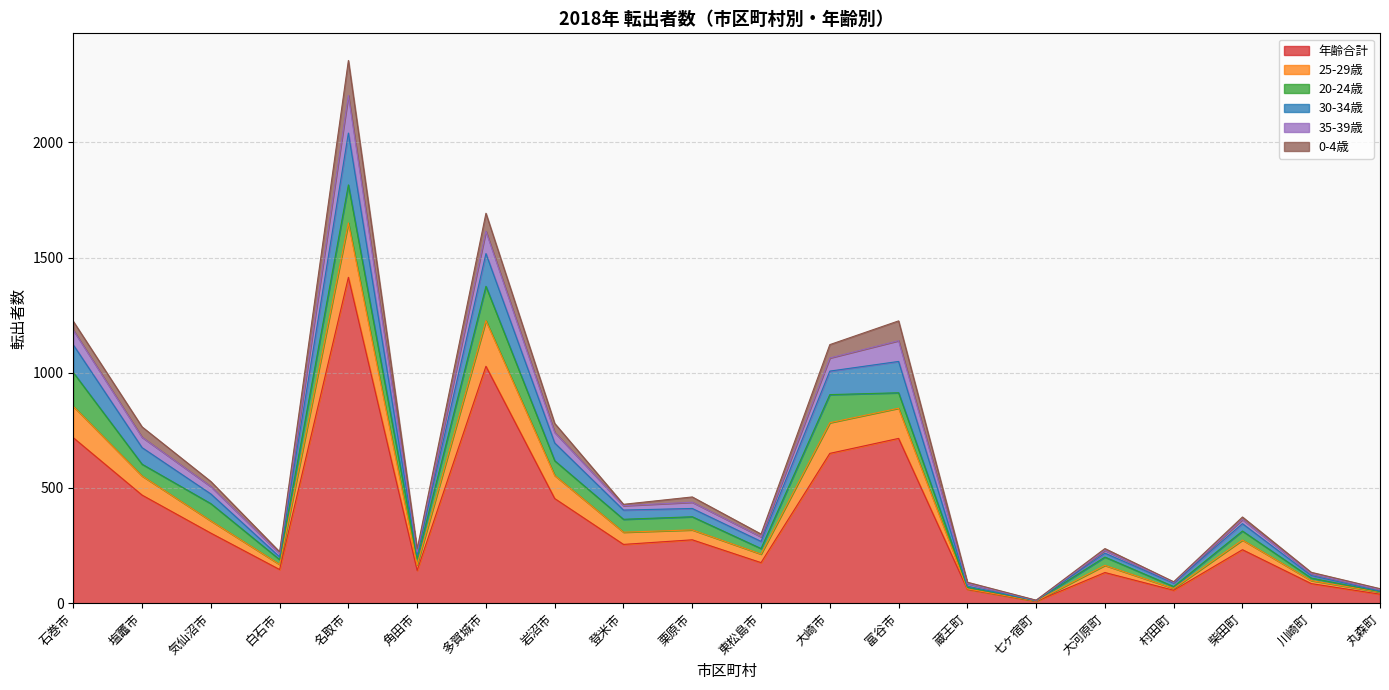

Rank the categories by 年齢合計 value from lowest to highest.

七ヶ宿町, 丸森町, 村田町, 蔵王町, 川崎町, 大河原町, 角田市, 白石市, 東松島市, 柴田町, 登米市, 栗原市, 気仙沼市, 岩沼市, 塩竈市, 大崎市, 富谷市, 石巻市, 多賀城市, 名取市